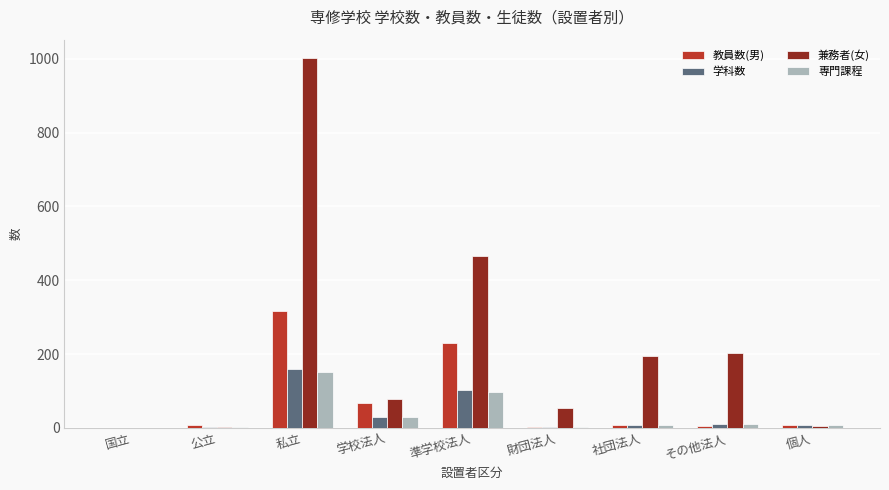

What is the average value of the 学科数 series?

36